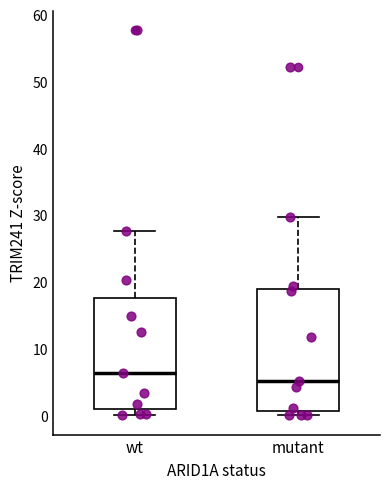

Reading left to right, read every box against the y-axis: the position of its median line, the range the box covers, and the ends of its whiskers. The values are not printed on the chart, so give them approximately, as read against the axis.

wt: median 6, box 1 to 18, whiskers 0 to 28
mutant: median 5, box 1 to 19, whiskers 0 to 30